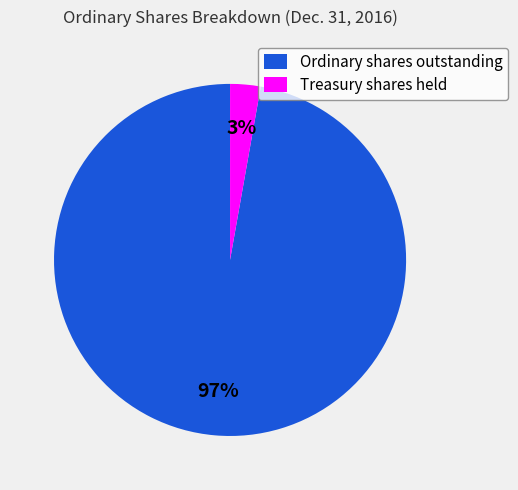

What percentage is the Treasury shares held slice, to the nearest percent?

3%